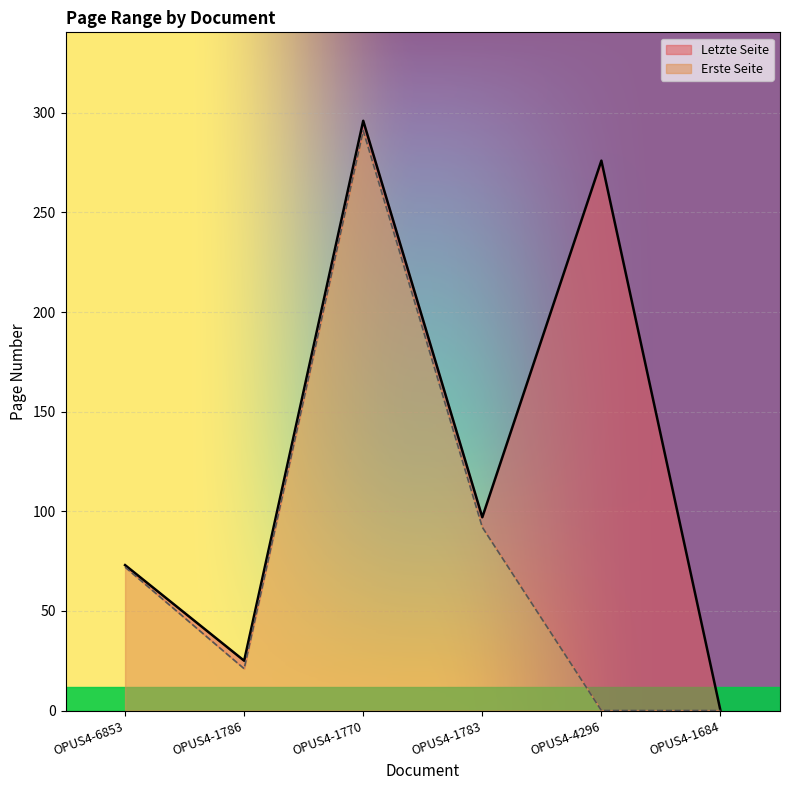

In Letzte Seite, how many points are lower than both neighbors (excluding endpoints)?

2